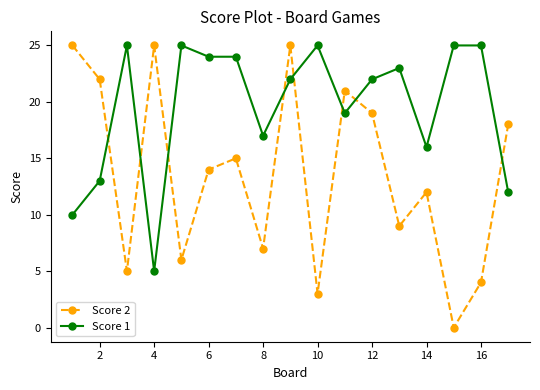

How many series are shown in this chart?

2